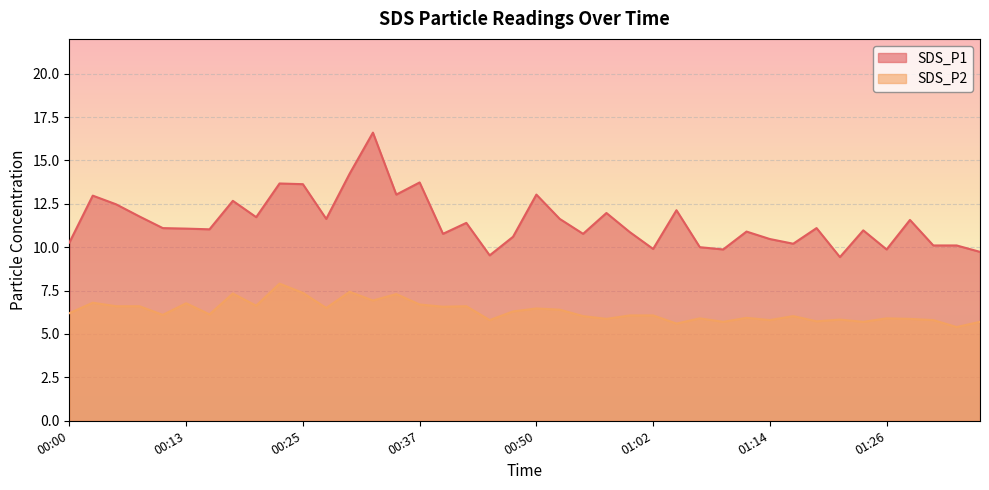

How many lines are shown in the chart?

2